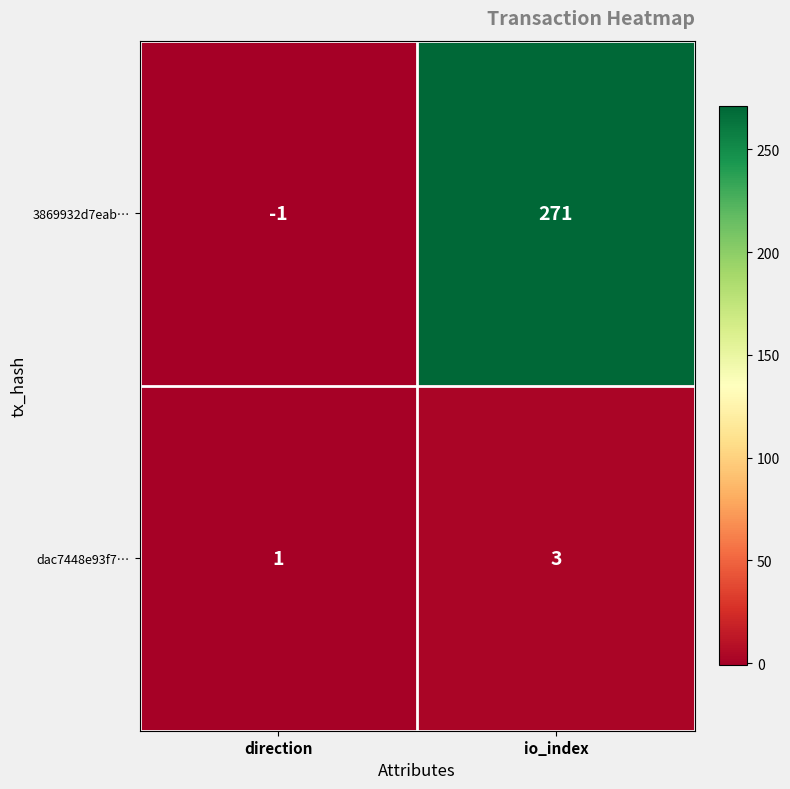

How many categories are shown in the chart?

2